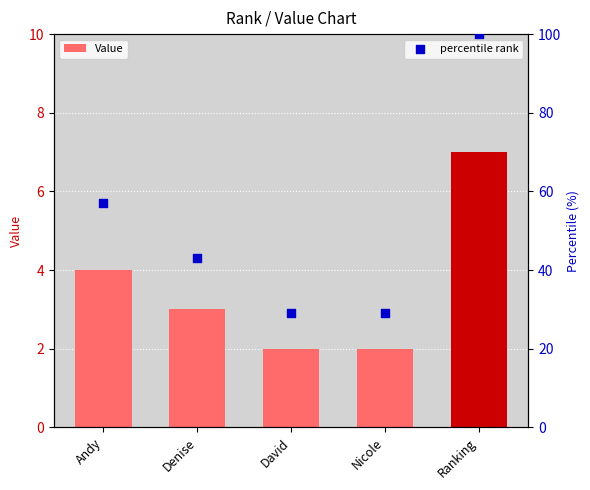

What are all the series names shown in the legend?

Value, percentile rank